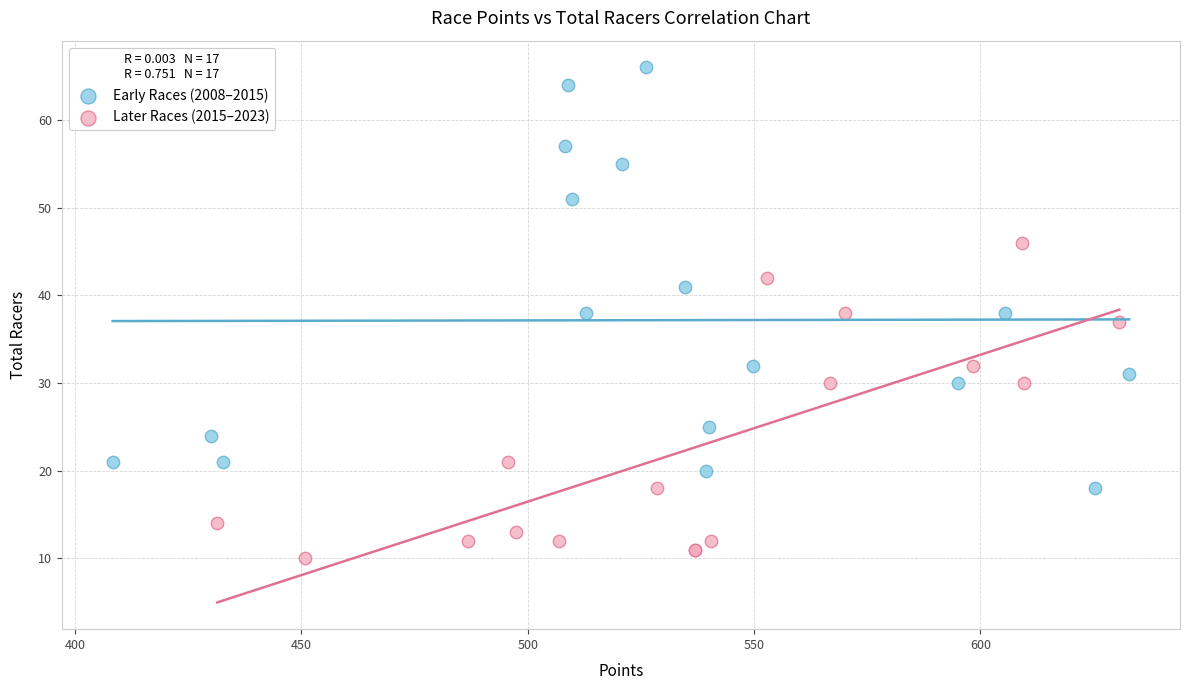

What are all the series names shown in the legend?

Early Races (2008–2015), Later Races (2015–2023)